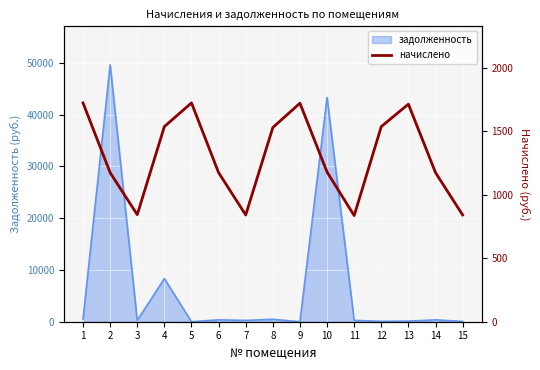

The chart shows a value of 1722.7 at 9. True or false?

True